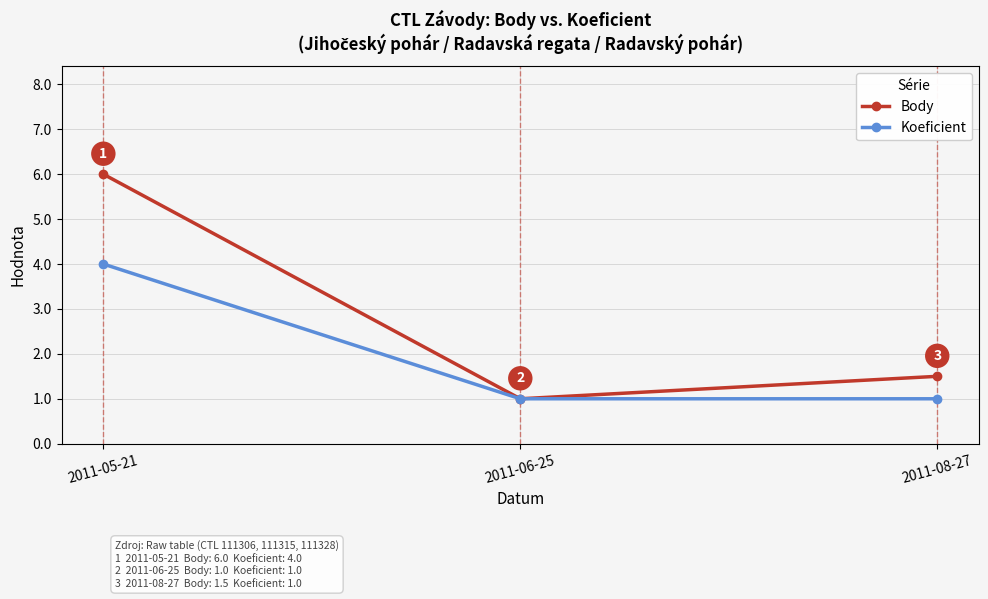

What value does the Body series have at 2011-08-27?

1.5